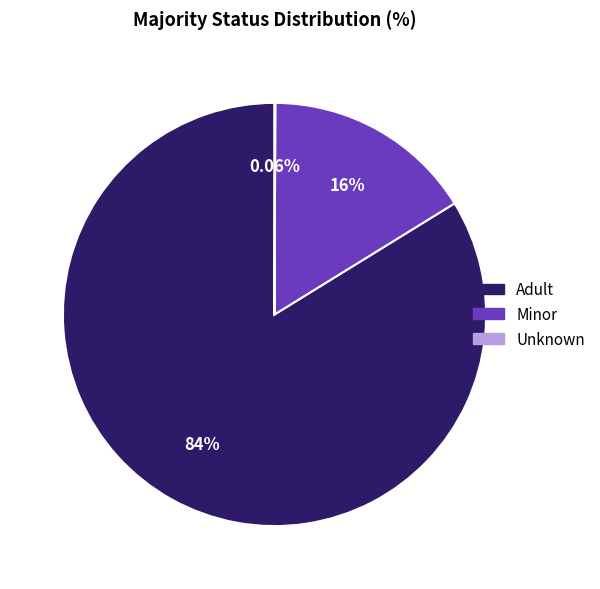

Is Adult the majority of the pie?

Yes